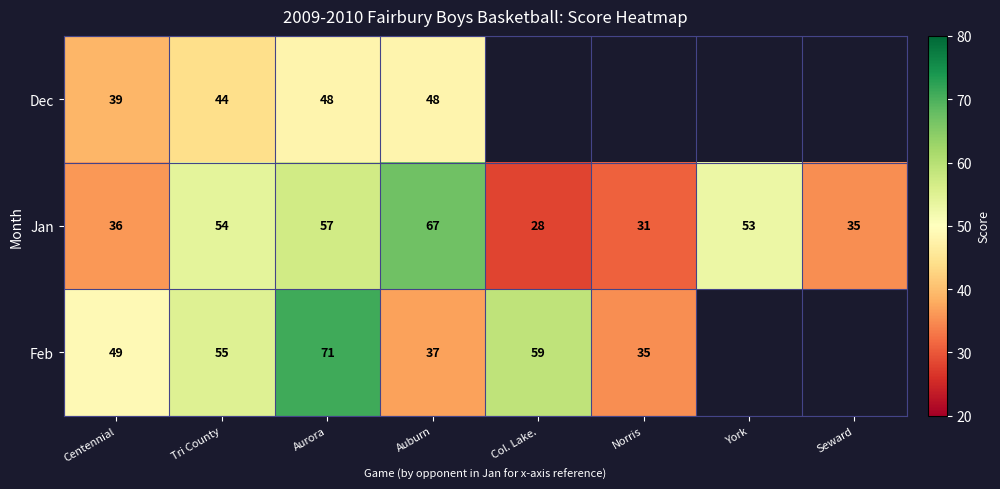

At which label does Jan first exceed 53?

Tri County